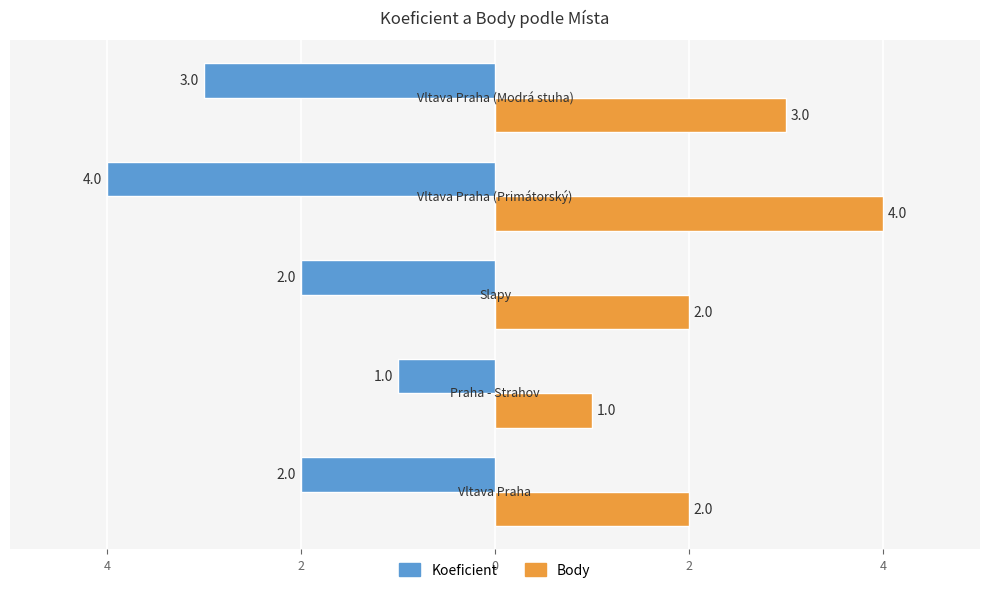

What are all the series names shown in the legend?

Koeficient, Body